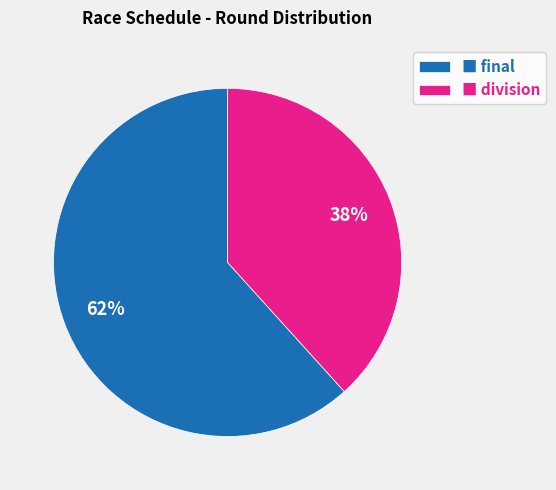

What is the smallest slice in the pie chart?

■ division